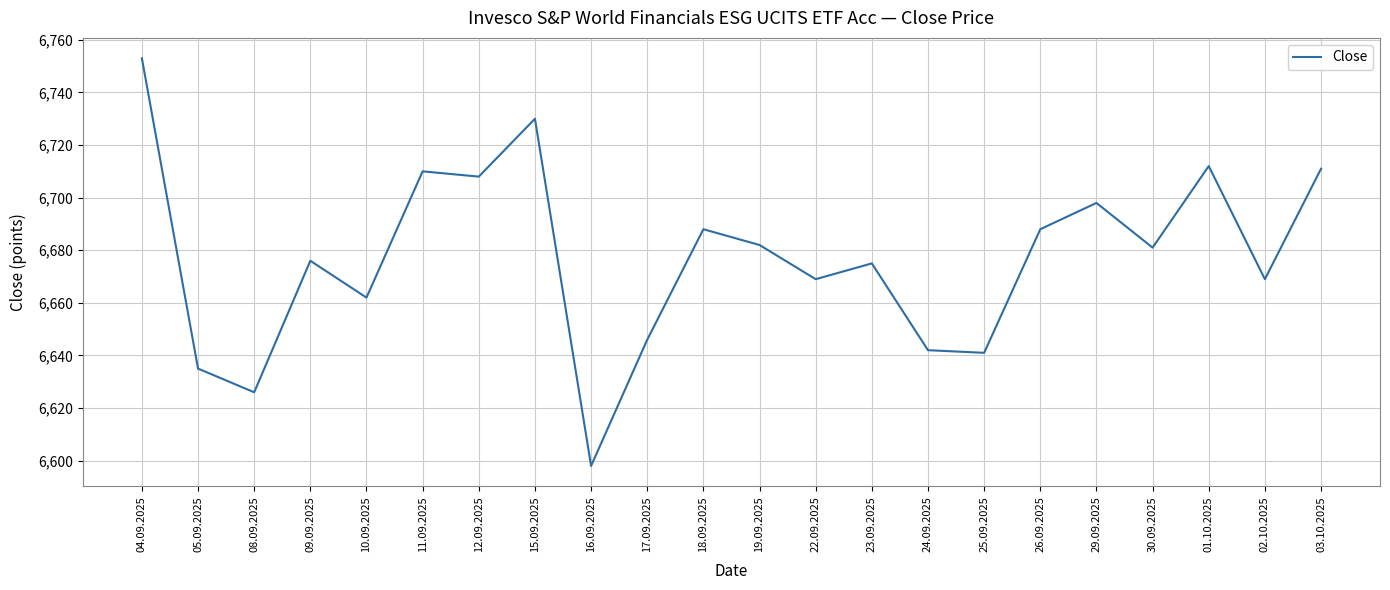

Reading left to right, extract all data points from this chart.

6753	6635	6626	6676	6662	6710	6708	6730	6598	6646	6688	6682	6669	6675	6642	6641	6688	6698	6681	6712	6669	6711